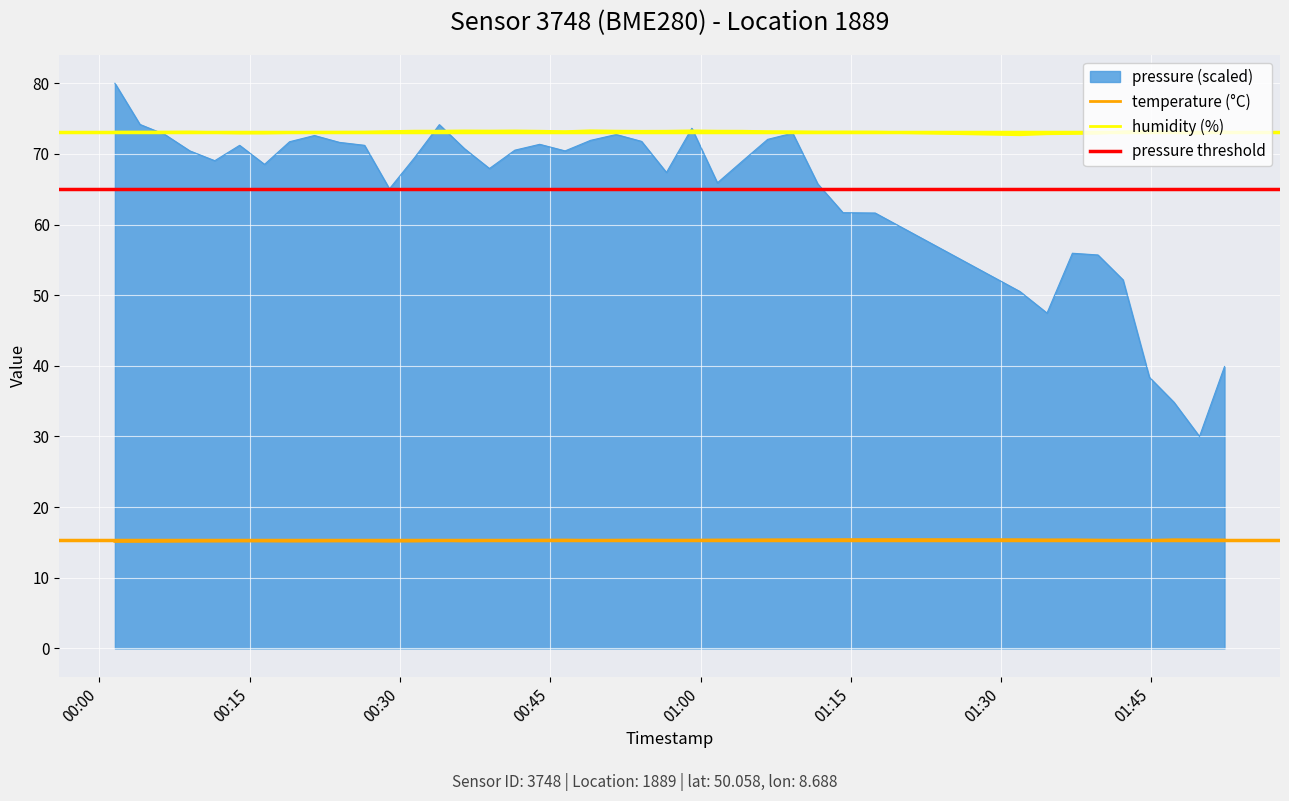

Reading right to left, list all the values displayed in this chart.

pressure: 39.9	30.0	34.9	38.4	52.2	55.7	55.9	47.5	50.5	61.6	61.7	65.8	72.9	72.1	69.0	65.9	73.6	67.4	71.8	72.7	71.9	70.4	71.4	70.5	67.9	70.7	74.1	69.5	65.1	71.2	71.6	72.6	71.7	68.5	71.2	69.0	70.4	72.7	74.2	80.0
temperature: 15.3	15.3	15.4	15.3	15.3	15.3	15.4	15.3	15.4	15.4	15.4	15.4	15.4	15.4	15.3	15.3	15.3	15.3	15.3	15.3	15.3	15.3	15.3	15.3	15.3	15.2	15.3	15.2	15.2	15.2	15.2	15.2	15.2	15.2	15.2	15.2	15.2	15.2	15.2	15.1
humidity: 73.1	72.9	73.0	73.2	73.1	72.9	72.9	72.8	72.7	73.1	73.1	73.1	73.1	73.2	73.2	73.2	73.3	73.2	73.2	73.2	73.3	73.2	73.2	73.2	73.2	73.2	73.2	73.2	73.2	73.1	73.1	73.1	73.0	73.0	73.0	73.0	73.1	73.1	73.1	73.1